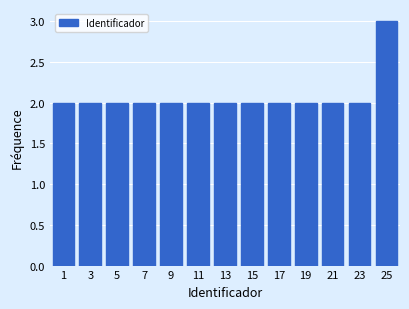

Reading left to right, what are all the values shown in this chart?

1=2	3=2	5=2	7=2	9=2	11=2	13=2	15=2	17=2	19=2	21=2	23=2	25=3